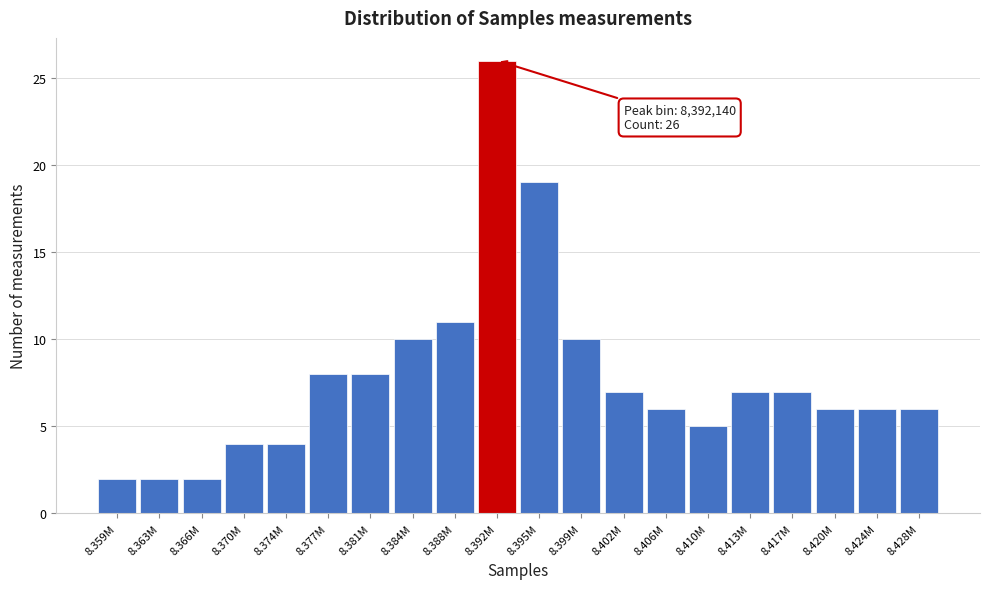

Reading left to right, transcribe all the data shown in this chart.

2	2	2	4	4	8	8	10	11	26	19	10	7	6	5	7	7	6	6	6